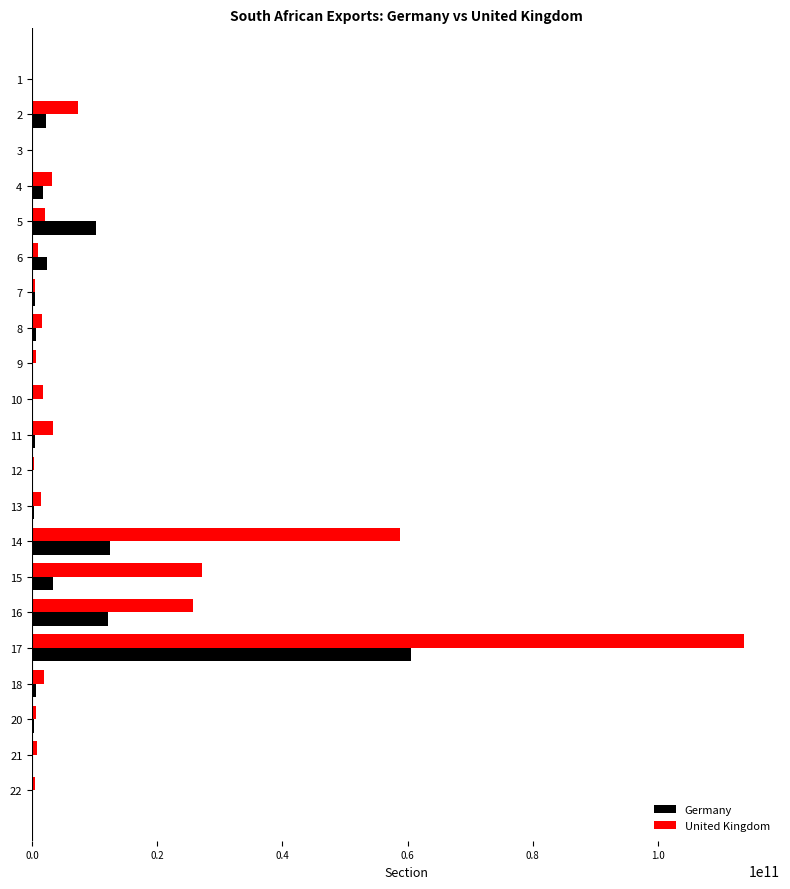

Is the value of Germany at 13 greater than the value of United Kingdom at 2?

No